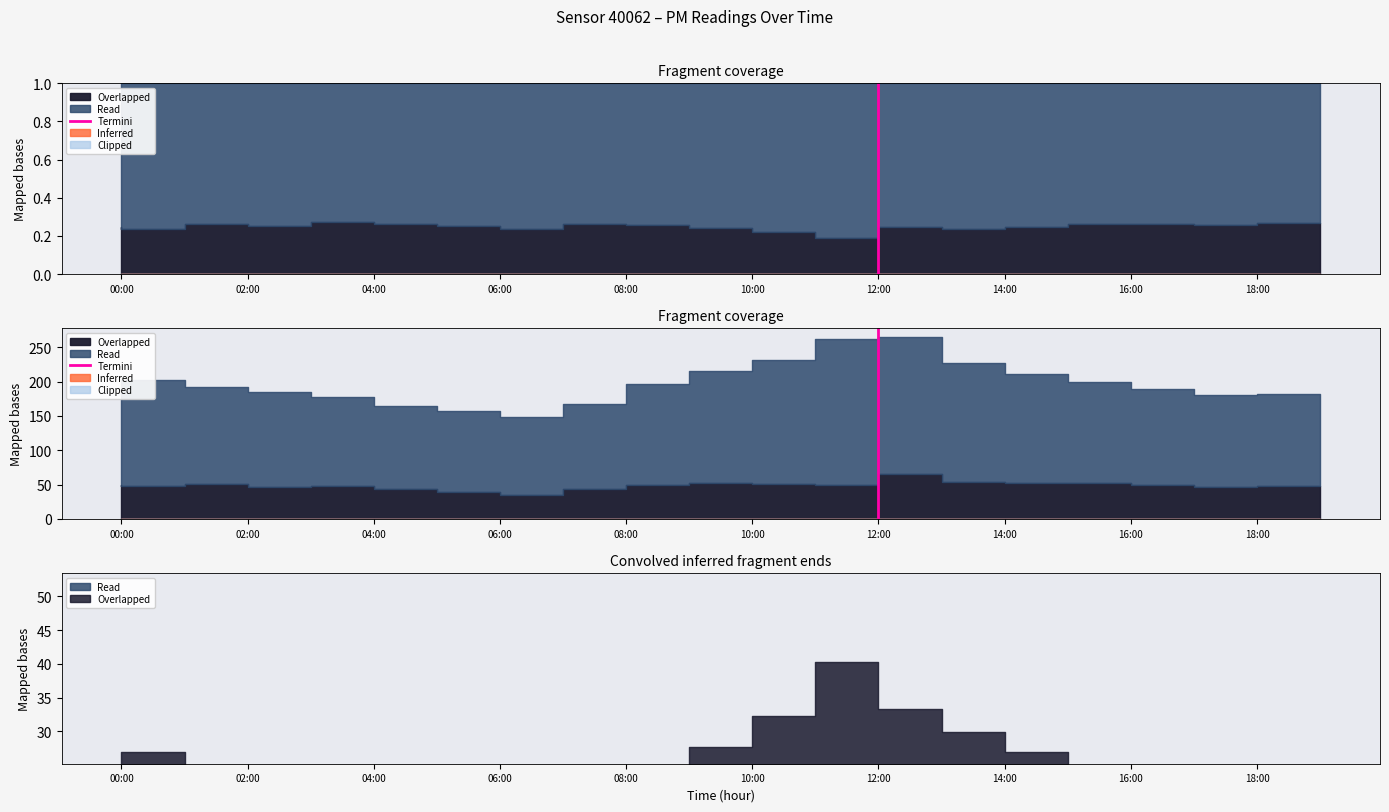

Does the chart have visible grid lines?

No